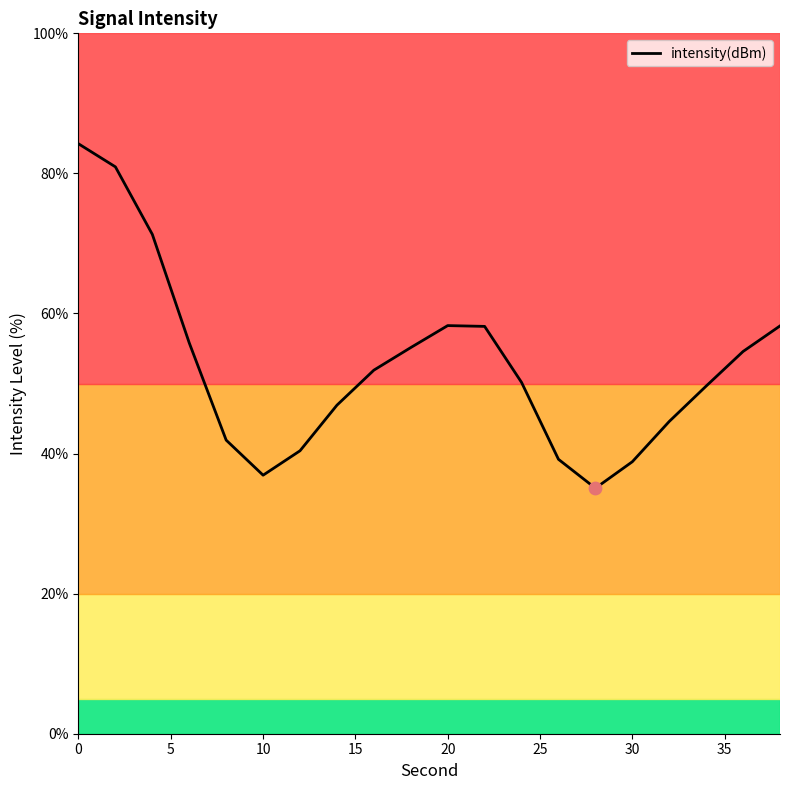

What is the greatest value displayed?

84.2